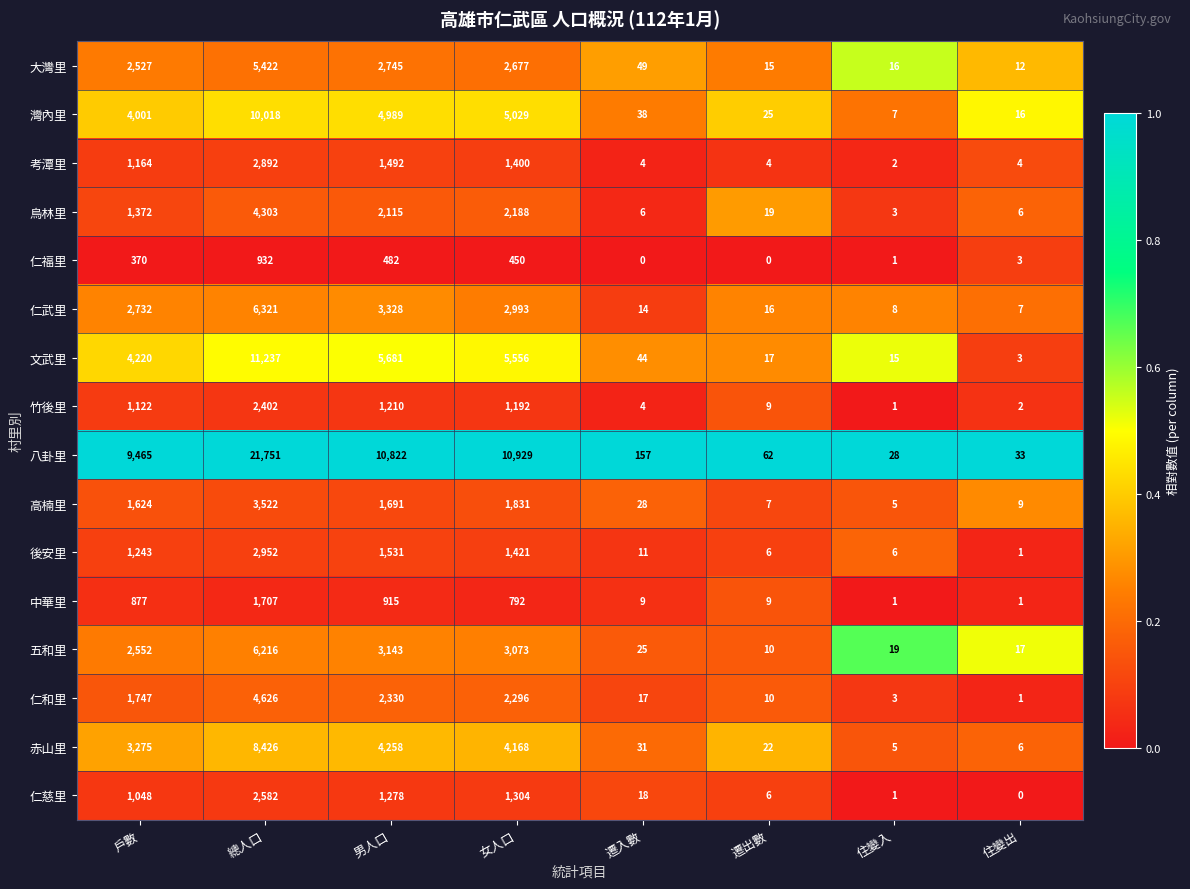

At 戶數, list the series in order from smallest to largest.

仁福里, 中華里, 仁慈里, 竹後里, 考潭里, 後安里, 烏林里, 高楠里, 仁和里, 大灣里, 五和里, 仁武里, 赤山里, 灣內里, 文武里, 八卦里